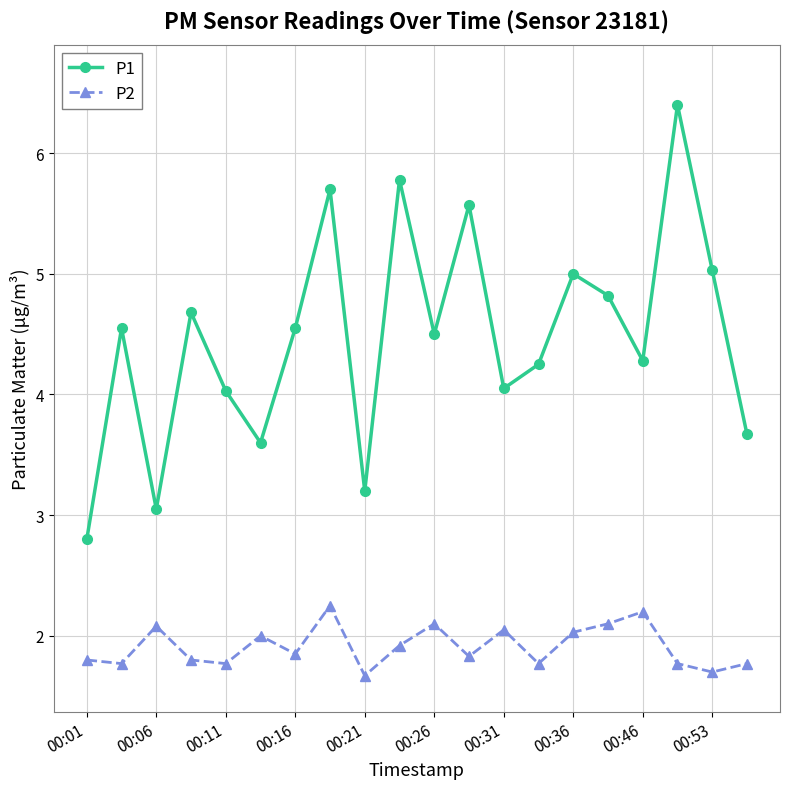

Rank the series by their maximum value, from lowest to highest.

P2, P1